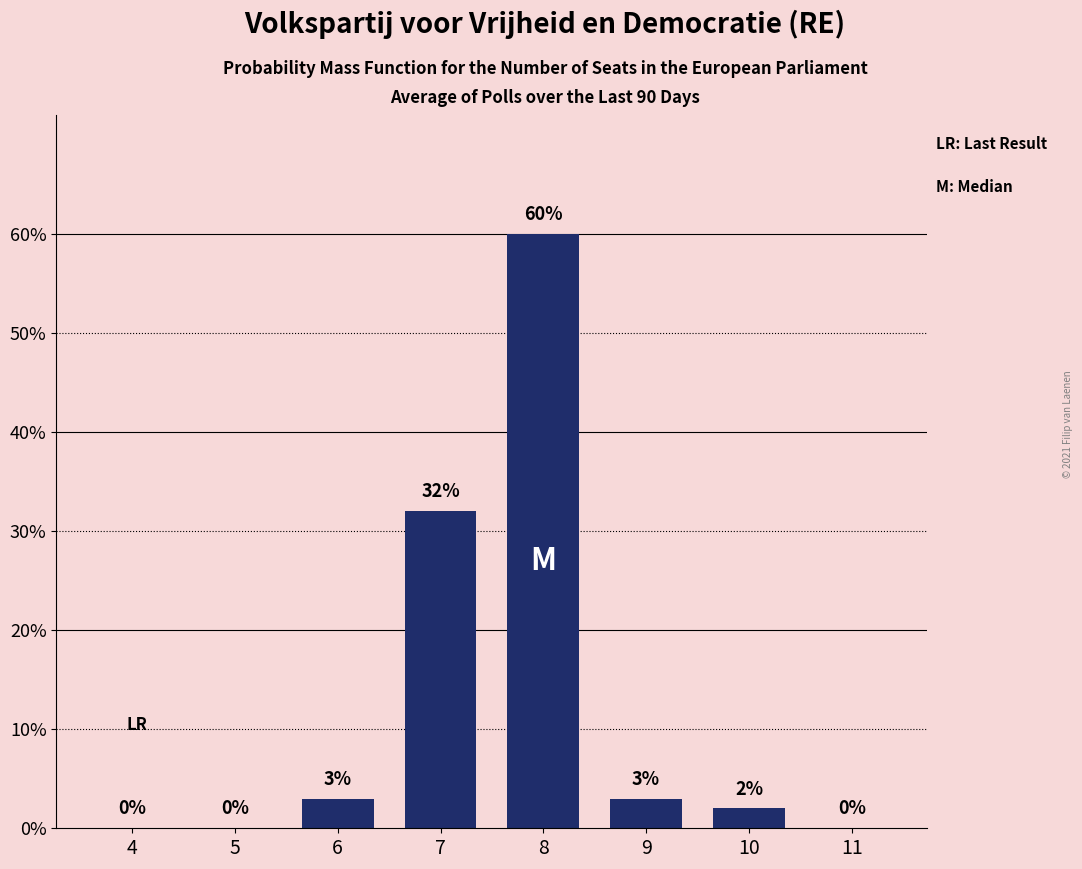

Reading right to left, transcribe all the data shown in this chart.

11=0	10=2	9=3	8=60	7=32	6=3	5=0	4=0